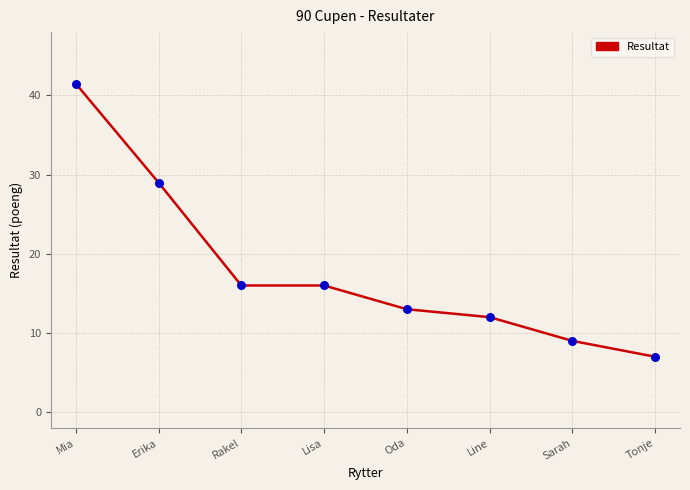

What is the change in value from Line to Sarah?

-3.0